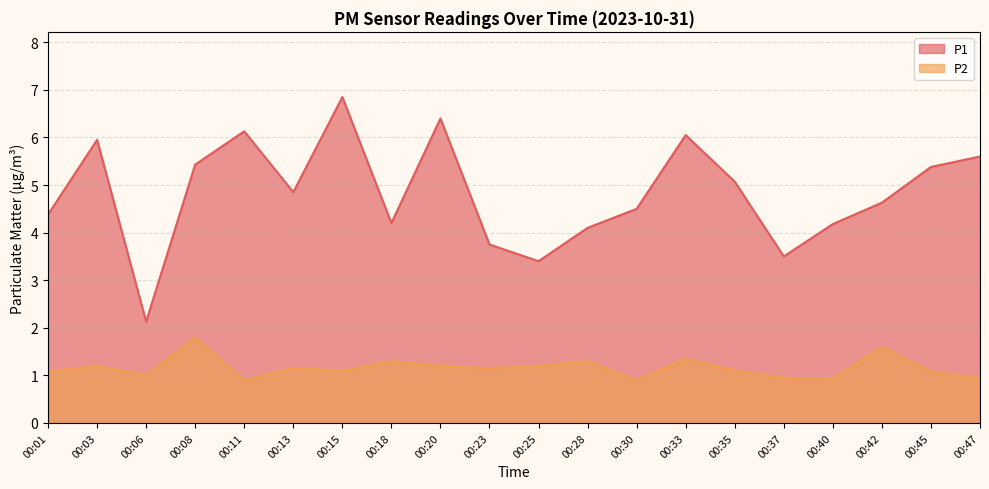

The value of P2 at 00:40 is 0.5. True or false?

False